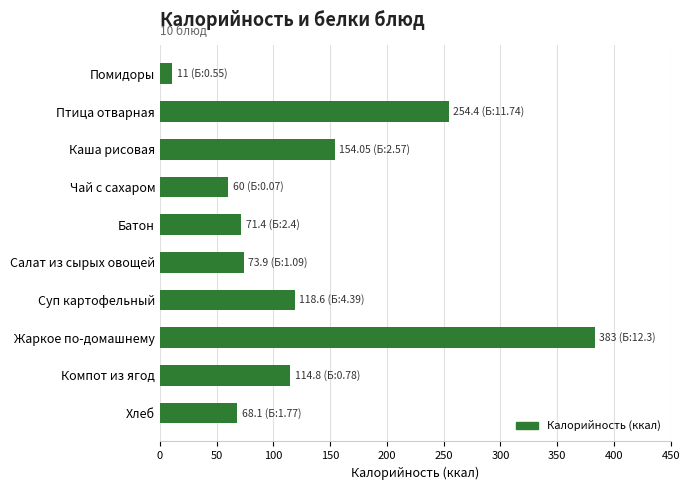

What value does the data have at Птица отварная?

254.4